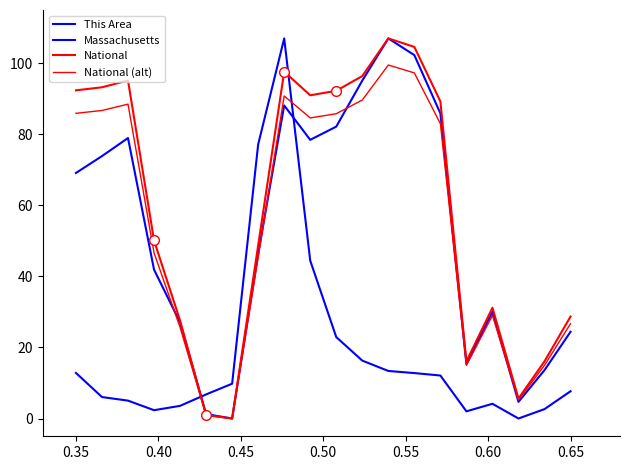

Rank the series by their maximum value, from lowest to highest.

National (alt), This Area, Massachusetts, National